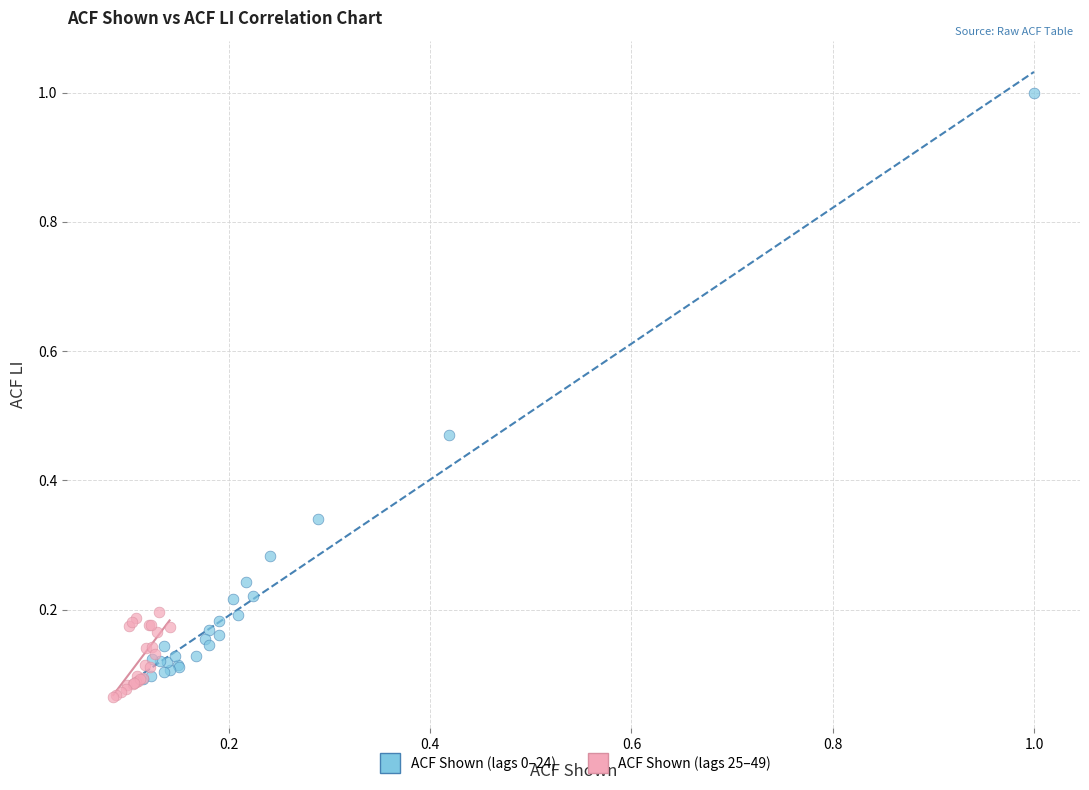

What are all the series names shown in the legend?

ACF Shown (lags 0–24), ACF Shown (lags 25–49)